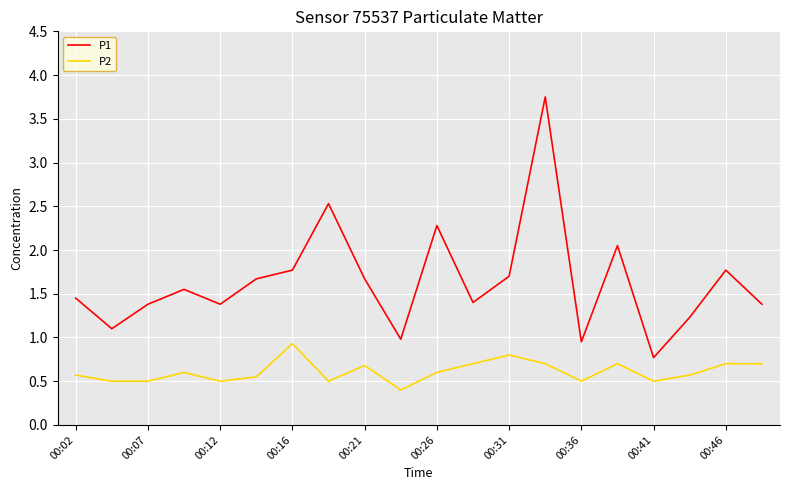

What is the minimum value for P1?

0.8